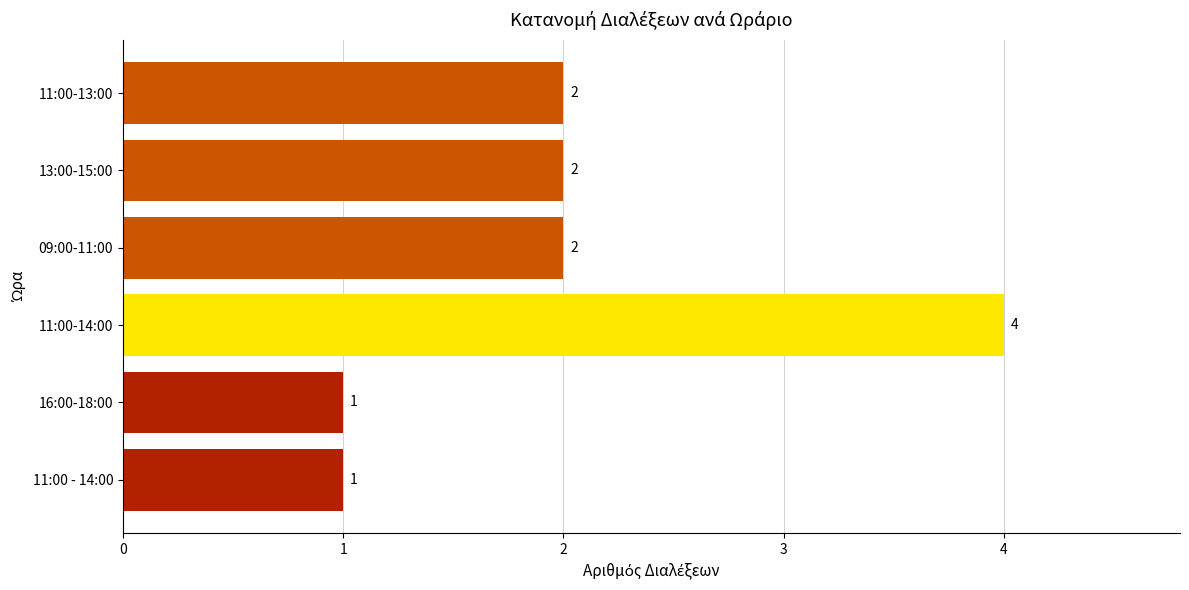

What is the label of the 6th bar from the bottom?

11:00-13:00